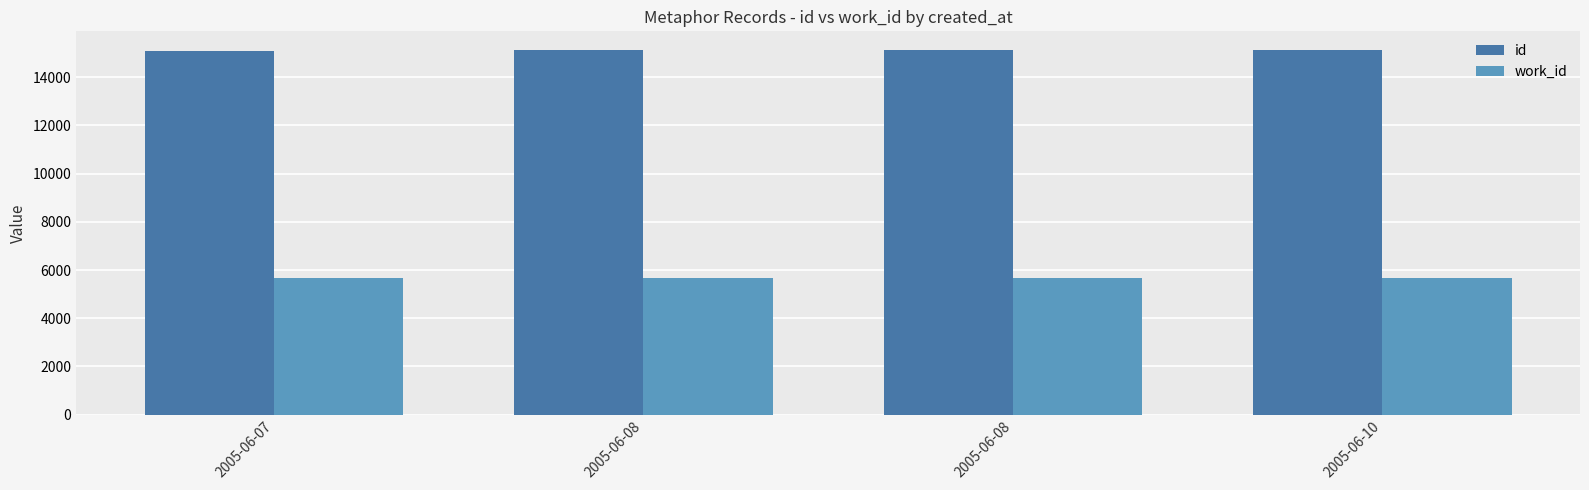

What is the value of the work_id bar at the 4th from the left?

5673